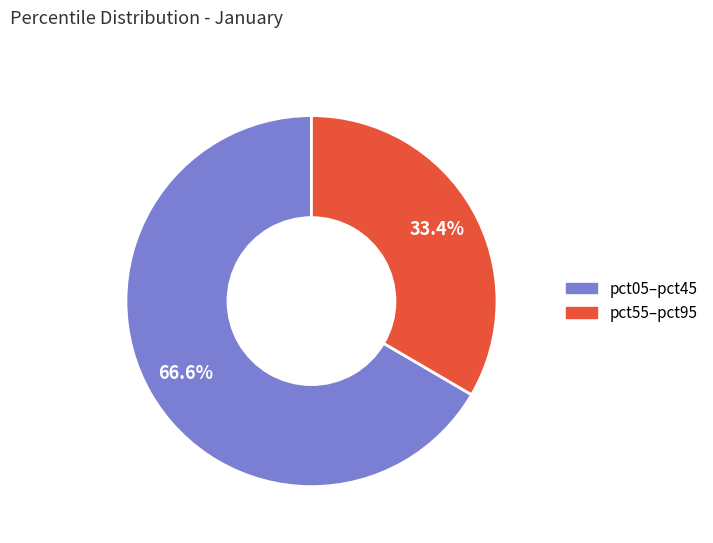

Approximately how many times larger is the value at pct05–pct45 compared to pct55–pct95?

2.0